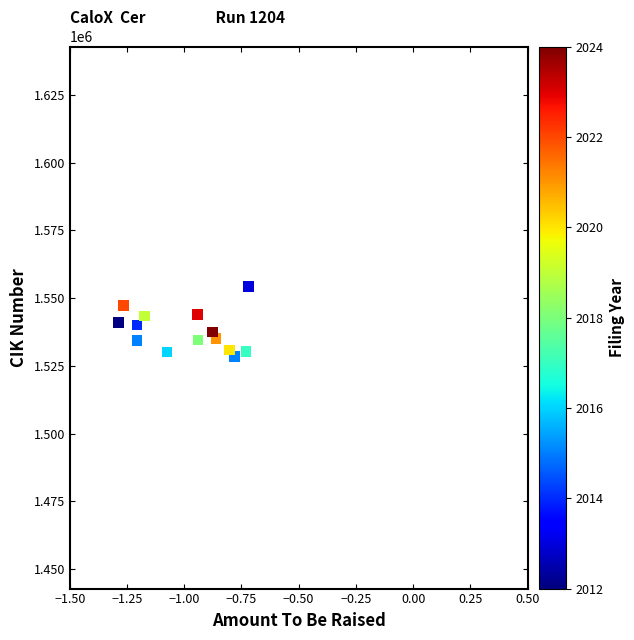

What is the range of Y values (max minus min)?

25827.3